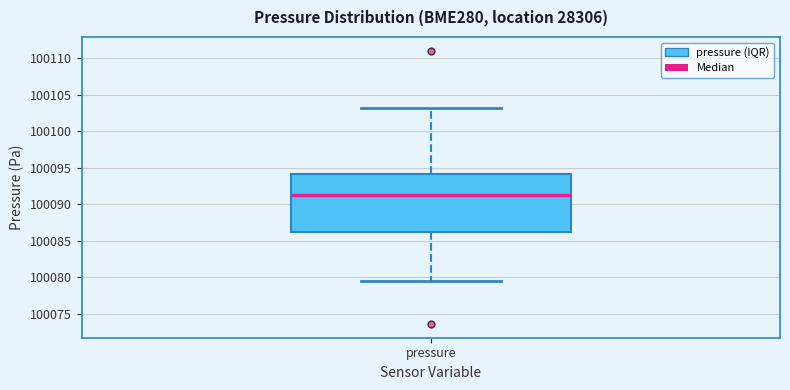

Where is the lower edge of the box for pressure on the y-axis? The values are not printed on the chart, so give them approximately, as read against the axis.

100086.0